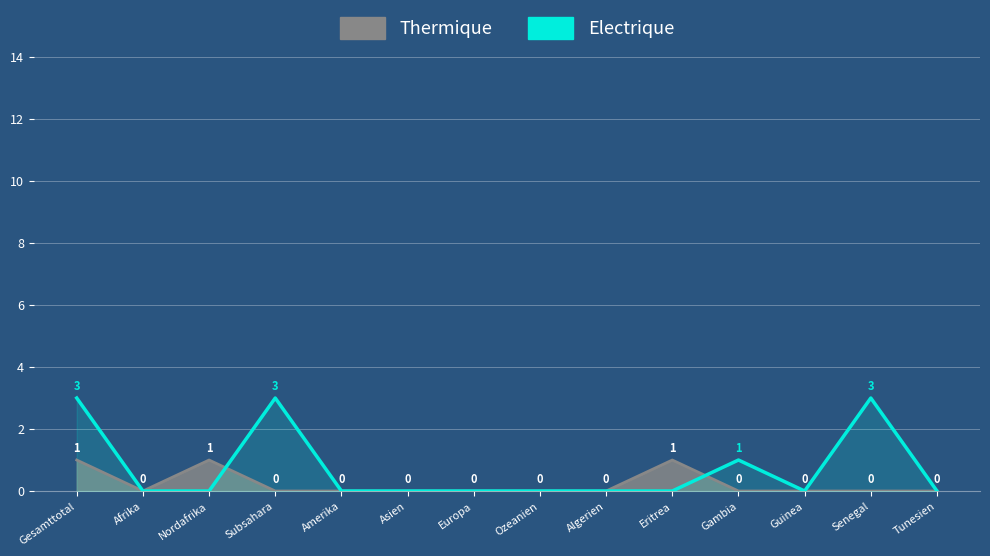

Is the value of Electrique at Senegal greater than the value of Thermique at Tunesien?

Yes